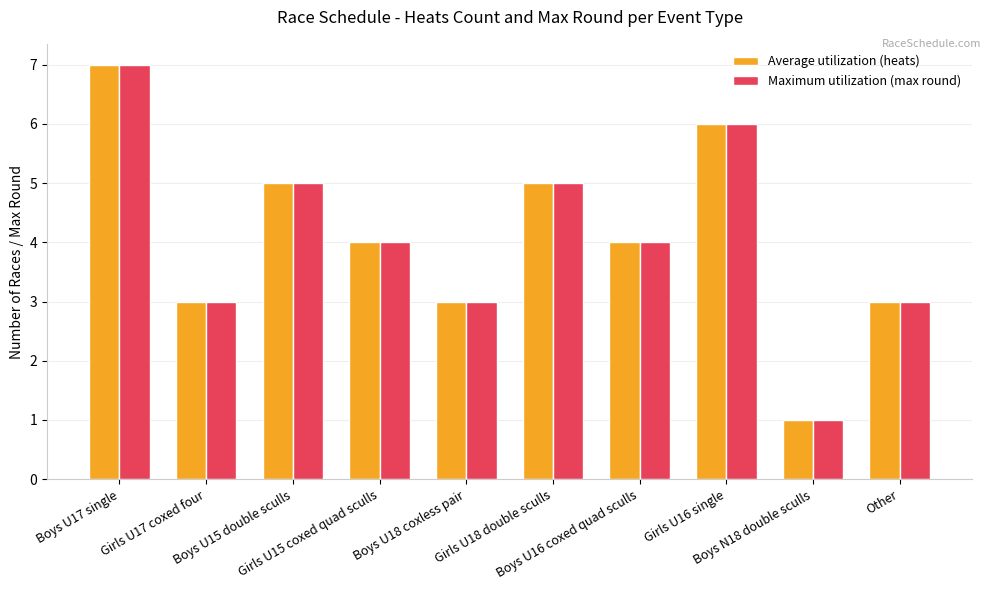

Reading right to left, list all the values displayed in this chart.

Average utilization (heats): Other=3	Boys N18 double sculls=1	Girls U16 single=6	Boys U16 coxed quad sculls=4	Girls U18 double sculls=5	Boys U18 coxless pair=3	Girls U15 coxed quad sculls=4	Boys U15 double sculls=5	Girls U17 coxed four=3	Boys U17 single=7
Maximum utilization (max round): Other=3	Boys N18 double sculls=1	Girls U16 single=6	Boys U16 coxed quad sculls=4	Girls U18 double sculls=5	Boys U18 coxless pair=3	Girls U15 coxed quad sculls=4	Boys U15 double sculls=5	Girls U17 coxed four=3	Boys U17 single=7